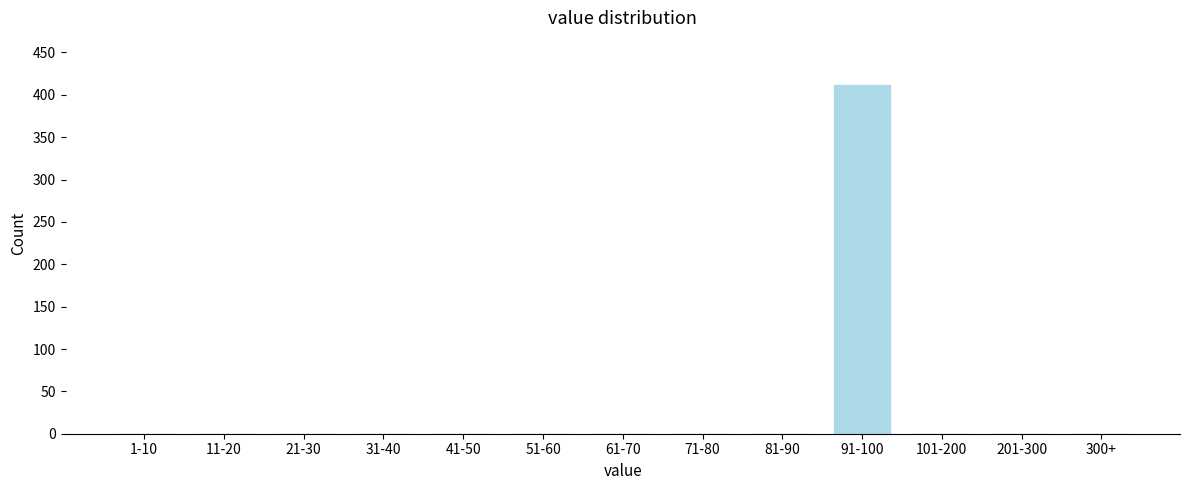

Reading right to left, extract all data points from this chart.

300+=0	201-300=0	101-200=0	91-100=412	81-90=0	71-80=0	61-70=0	51-60=0	41-50=0	31-40=0	21-30=0	11-20=0	1-10=0